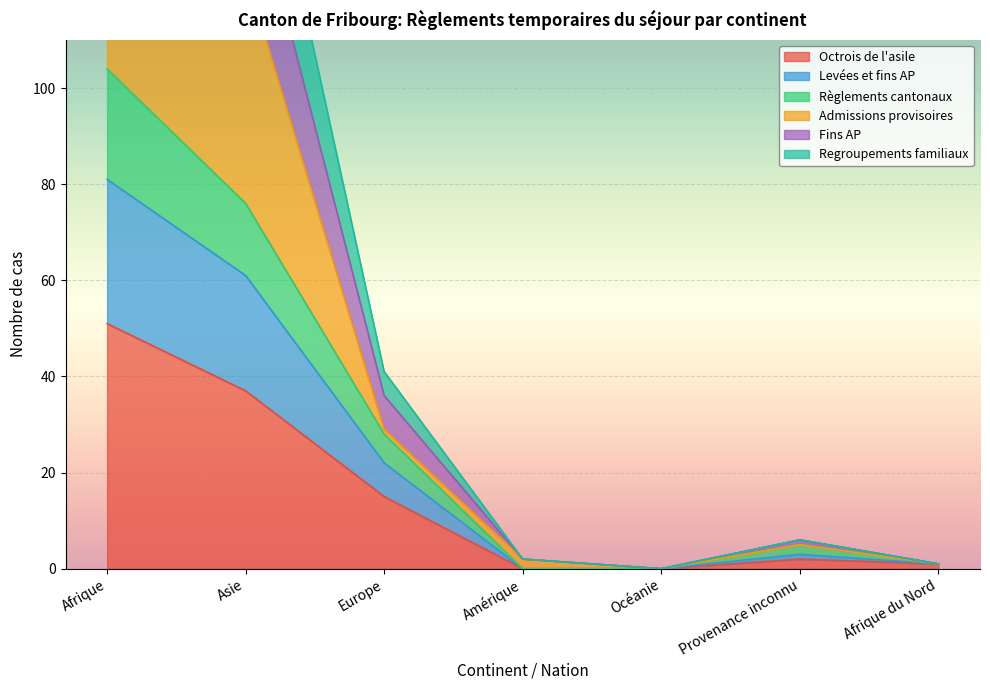

What is the greatest value displayed?

233